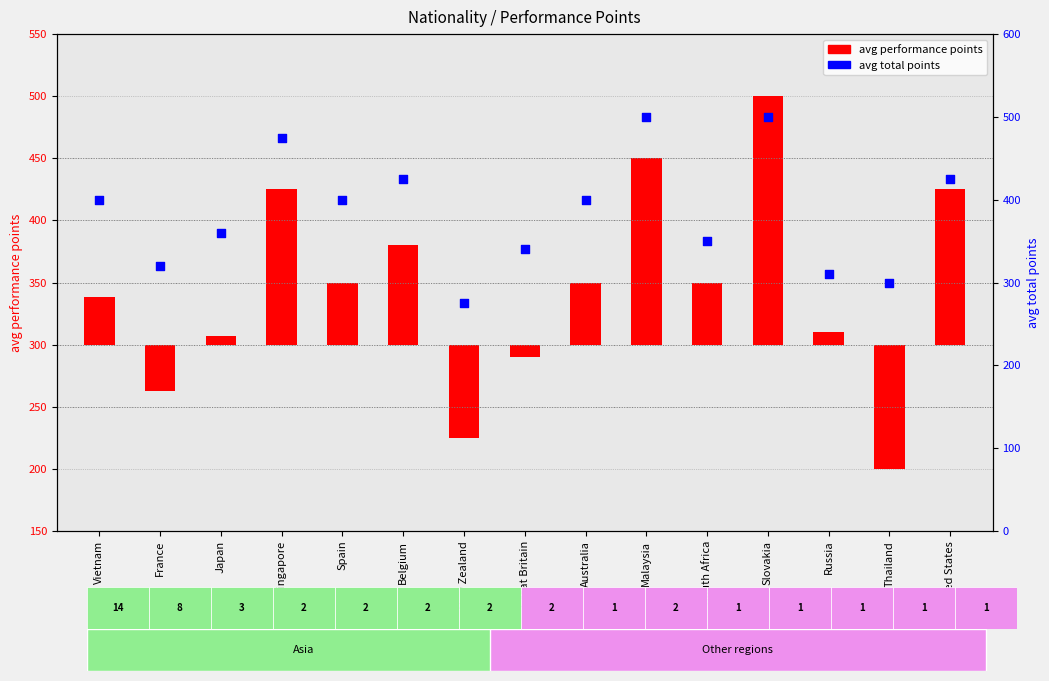

Which series has the largest total across all categories?

avg total points